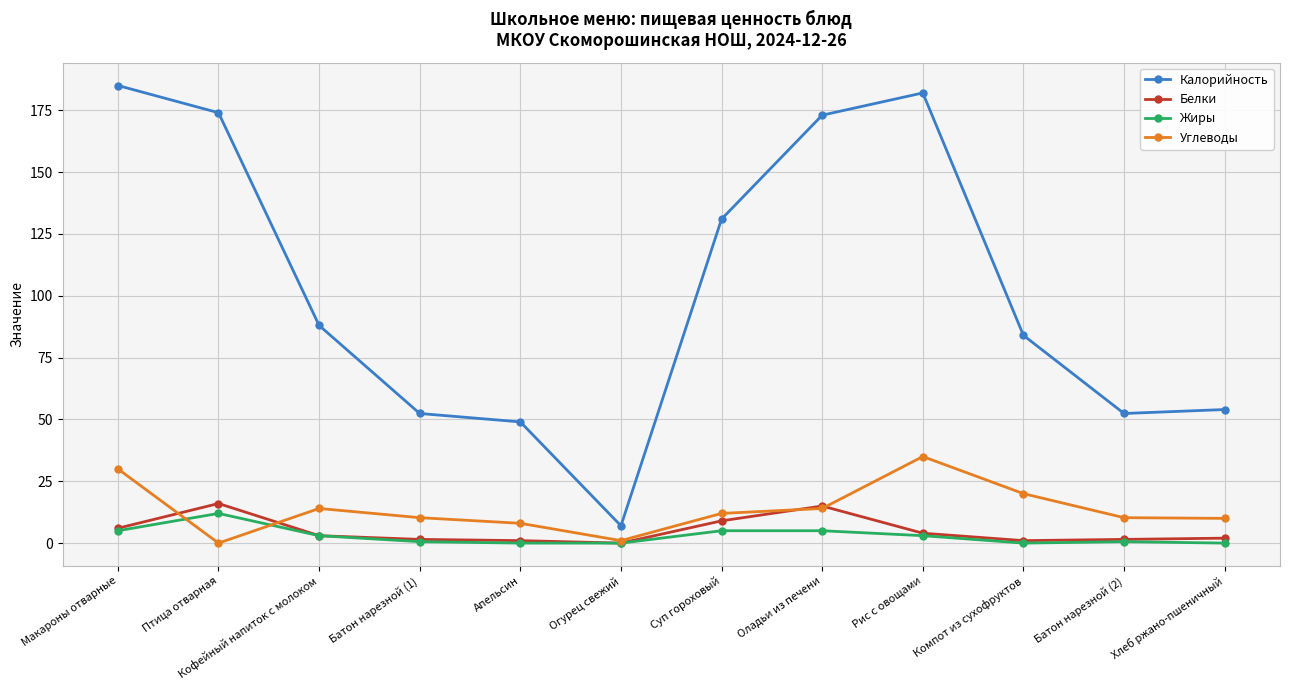

Which series changed the most between Птица отварная and Кофейный напиток с молоком?

Калорийность